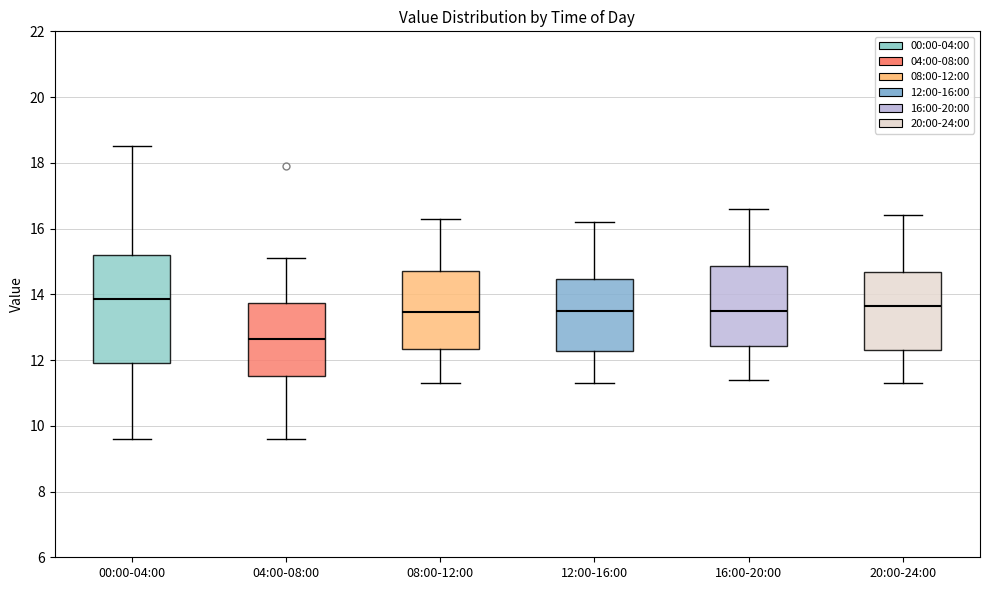

Which box's median line is the lowest?

04:00-08:00